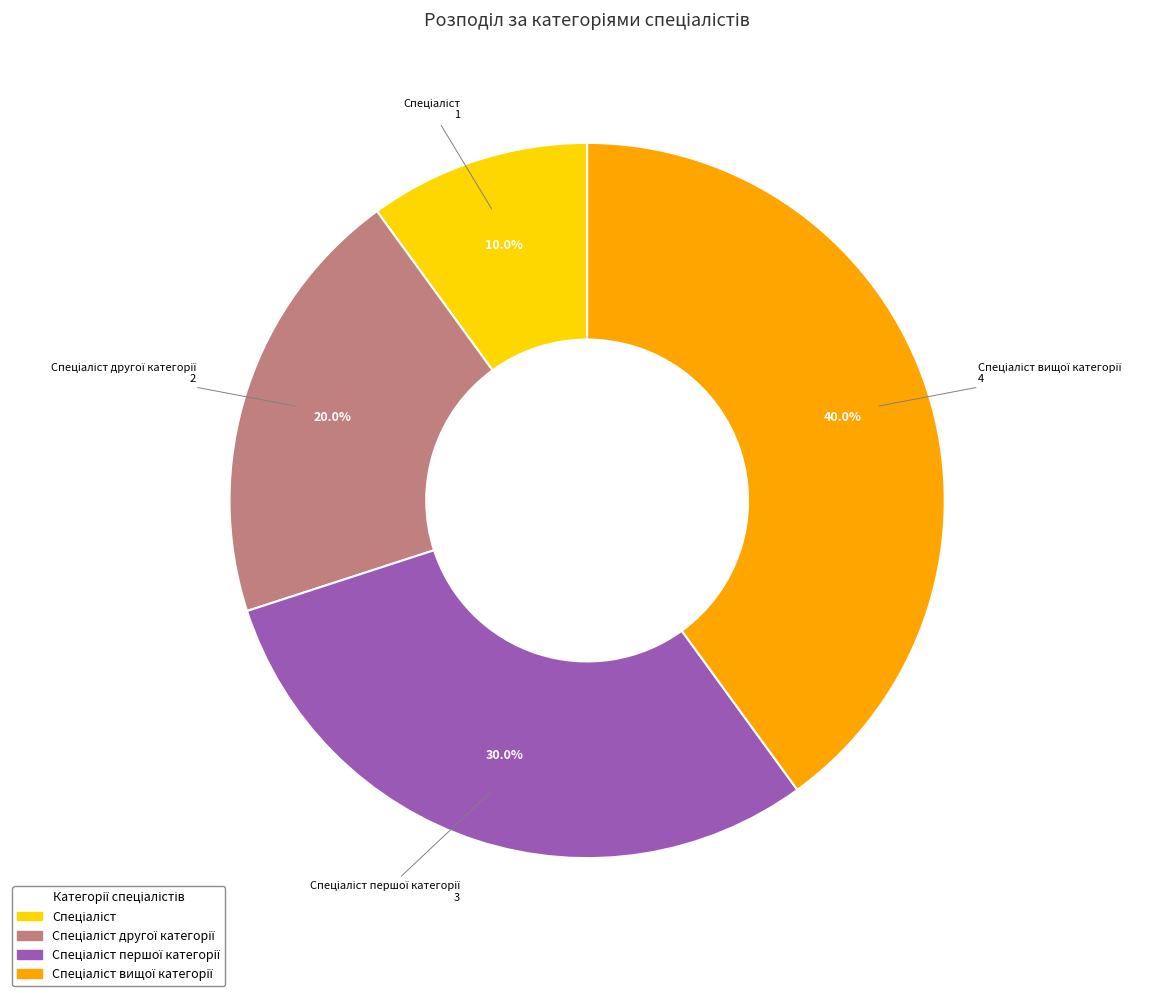

Count the number of slices in the pie.

4